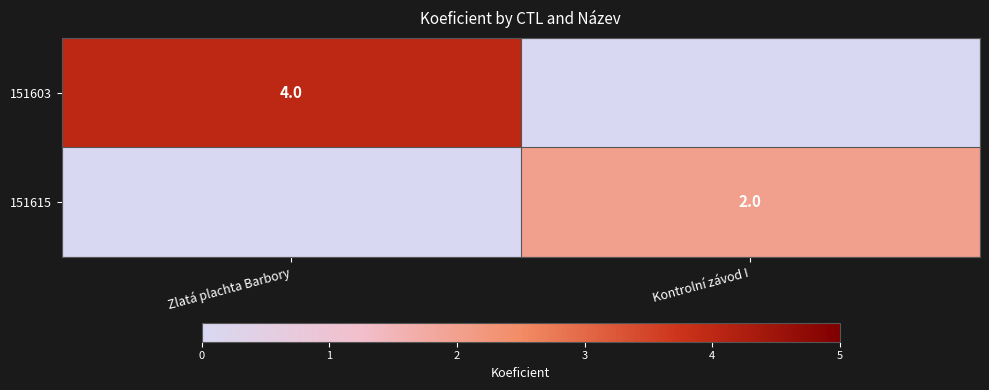

The value of 151615 at Kontrolní závod I is 3. True or false?

False